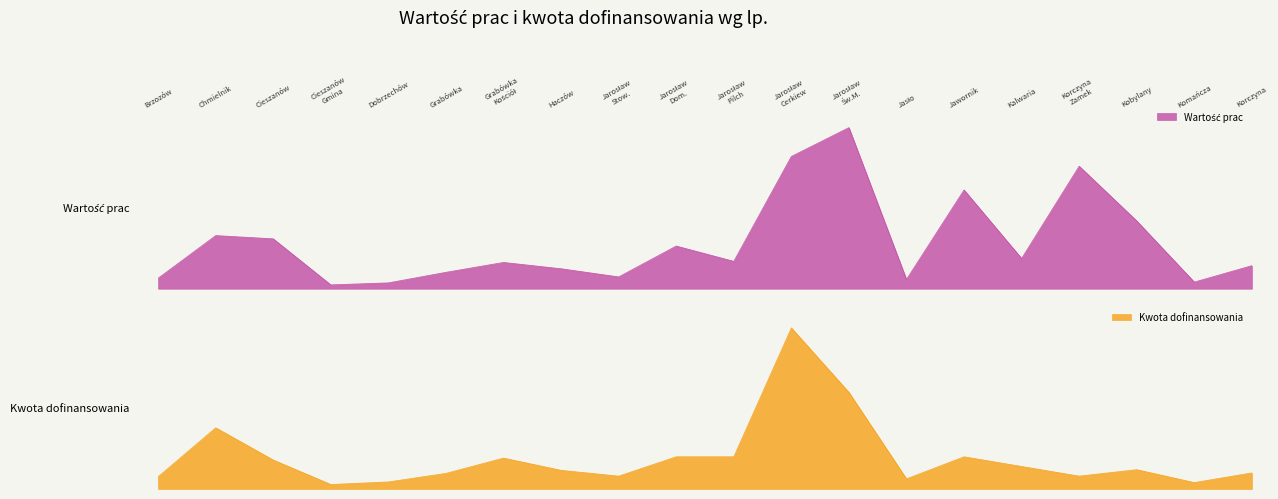

What is the lowest value of the Wartość prac series?

28987